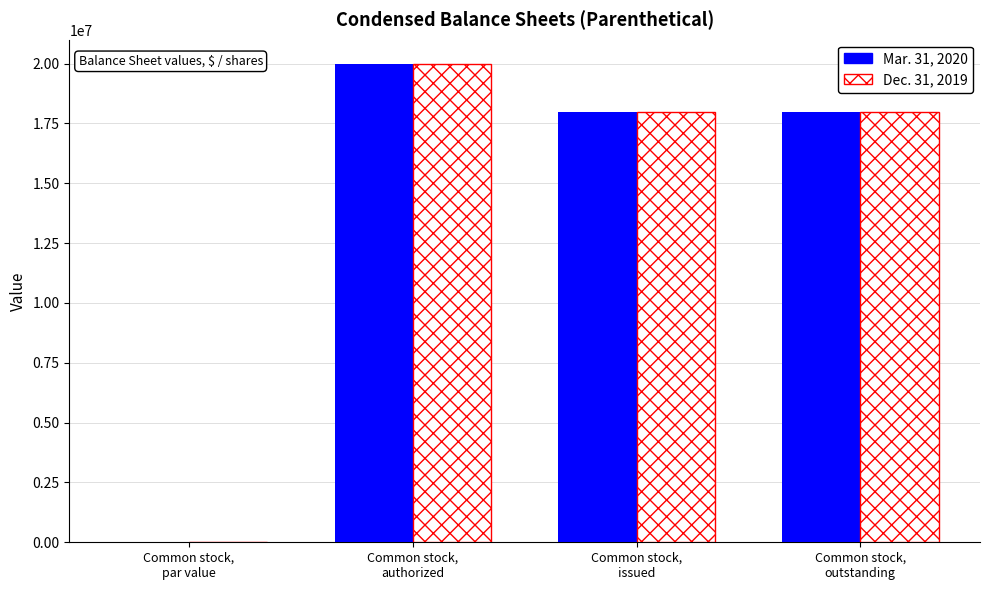

What is the greatest value displayed?

20000000.0